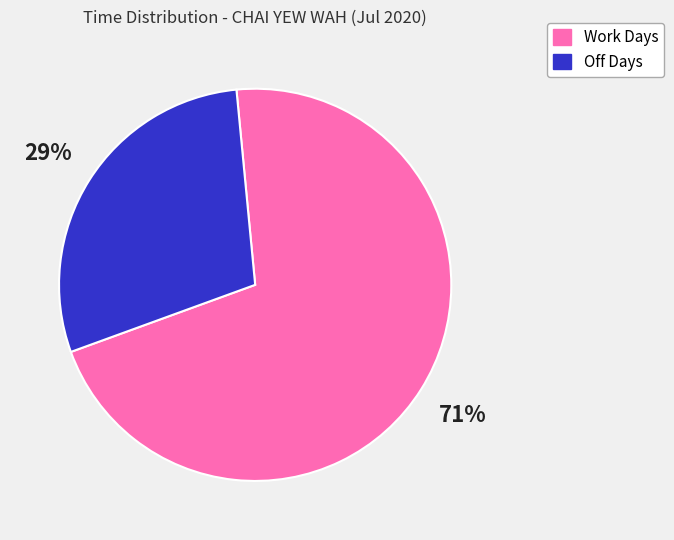

To the nearest percent, what is the difference between the largest and smallest slice percentages?

42%